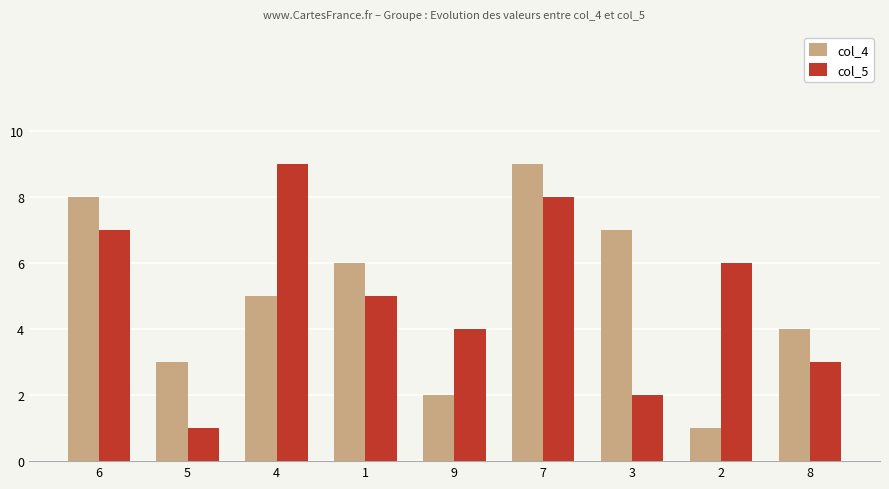

Reading left to right, extract all data points from this chart.

col_4: 6=8	5=3	4=5	1=6	9=2	7=9	3=7	2=1	8=4
col_5: 6=7	5=1	4=9	1=5	9=4	7=8	3=2	2=6	8=3